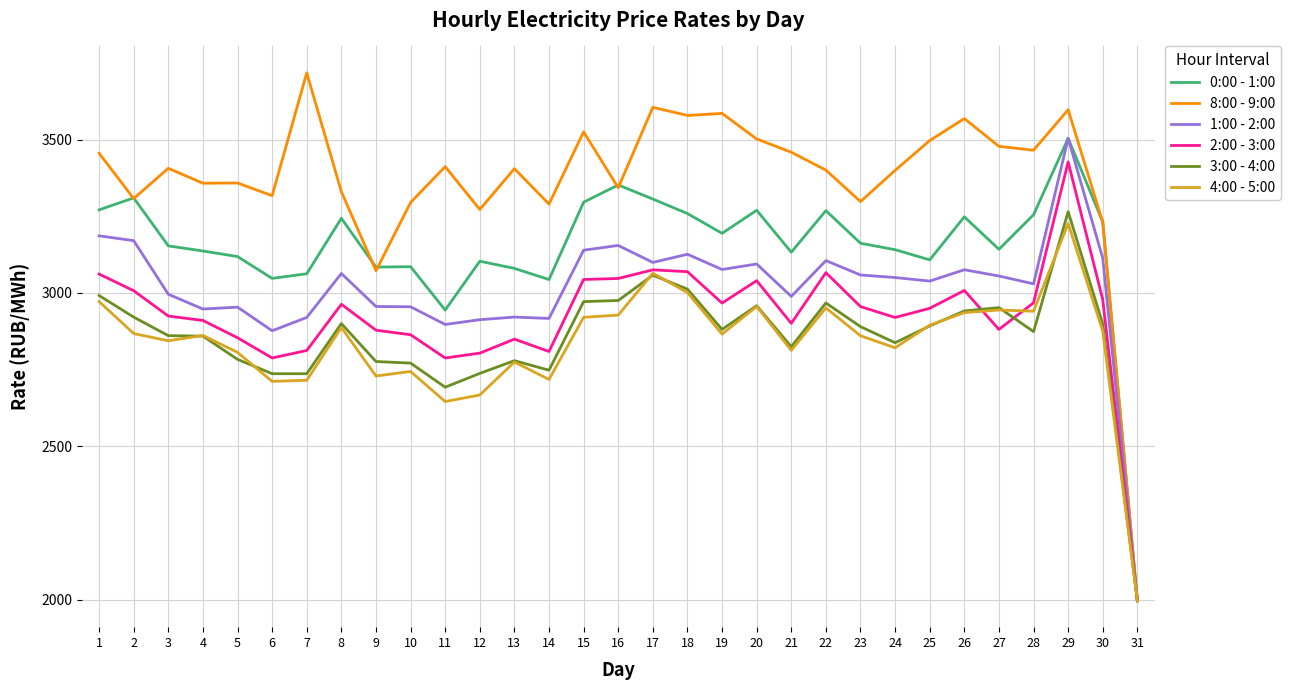

What is the lowest value of the 1:00 - 2:00 series?

1996.1